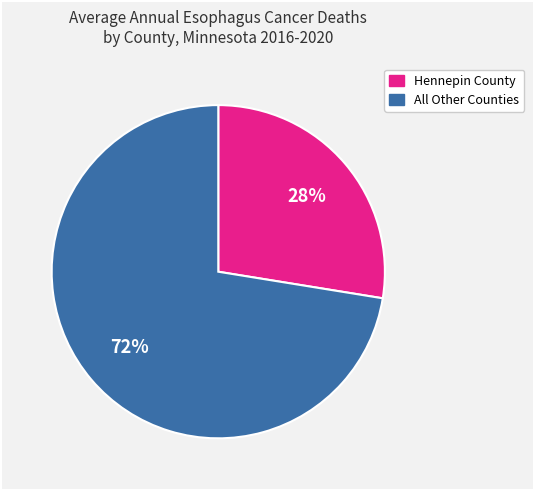

To the nearest percent, what is the average slice percentage?

50%